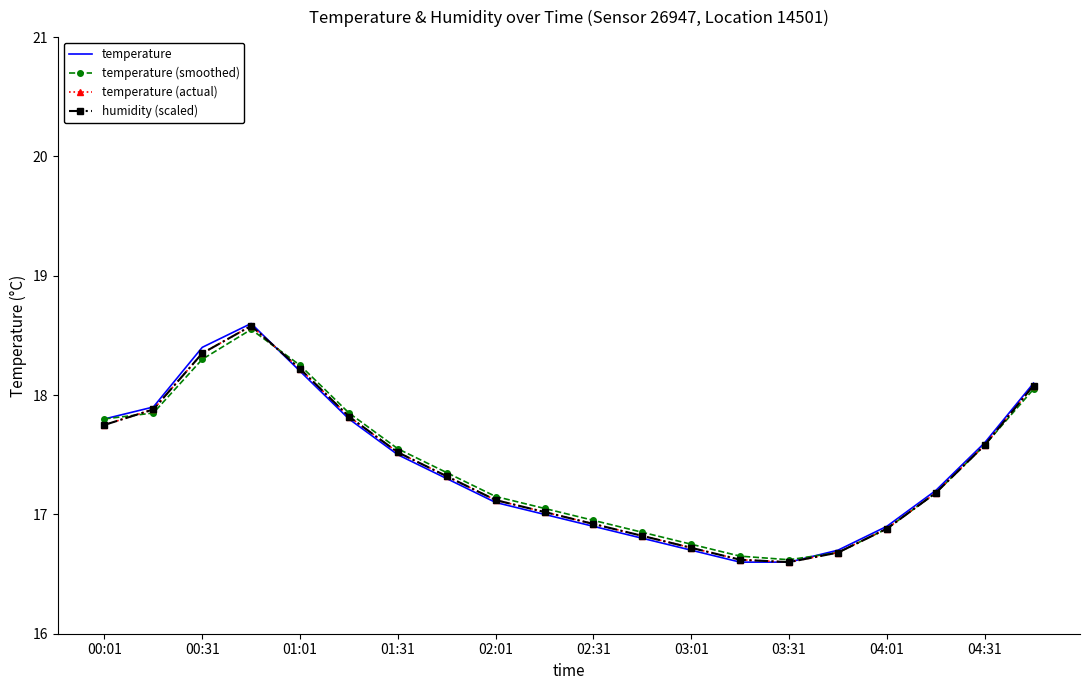

Reading right to left, extract all data points from this chart.

temperature: 18.1	17.6	17.2	16.9	16.7	16.6	16.6	16.7	16.8	16.9	17.0	17.1	17.3	17.5	17.8	18.2	18.6	18.4	17.9	17.8
temperature (smoothed): 18.1	17.6	17.2	16.9	16.7	16.6	16.6	16.8	16.9	16.9	17.1	17.1	17.4	17.6	17.9	18.2	18.6	18.3	17.9	17.8
temperature (actual): 18.1	17.6	17.2	16.9	16.7	16.6	16.6	16.7	16.8	16.9	17.0	17.1	17.3	17.5	17.8	18.2	18.6	18.4	17.9	17.8
humidity (scaled): 18.1	17.6	17.2	16.9	16.7	16.6	16.6	16.7	16.8	16.9	17.0	17.1	17.3	17.5	17.8	18.2	18.6	18.4	17.9	17.8